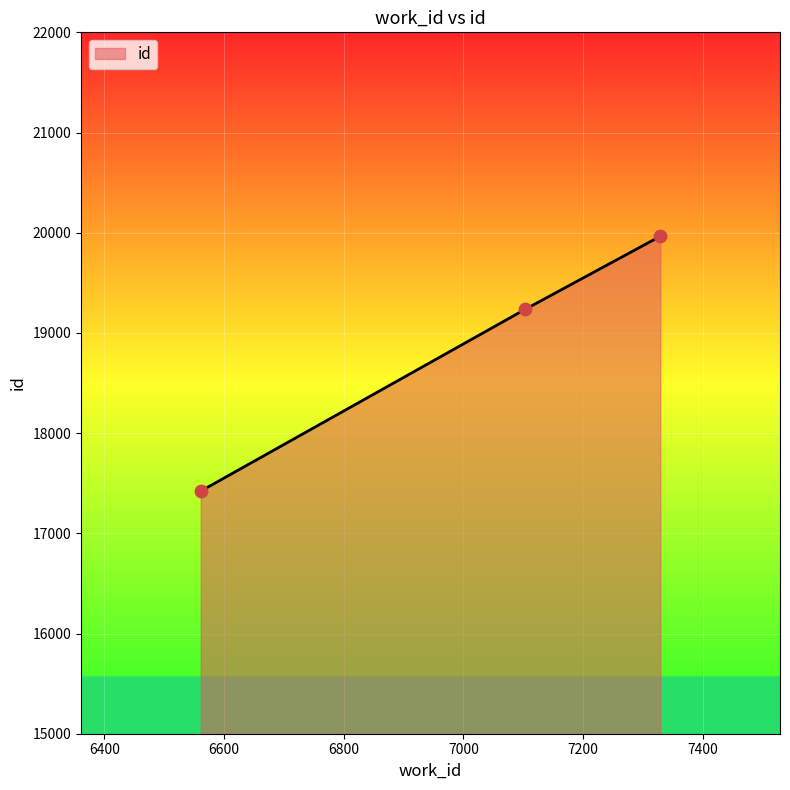

What is the maximum value shown in the chart?

19965